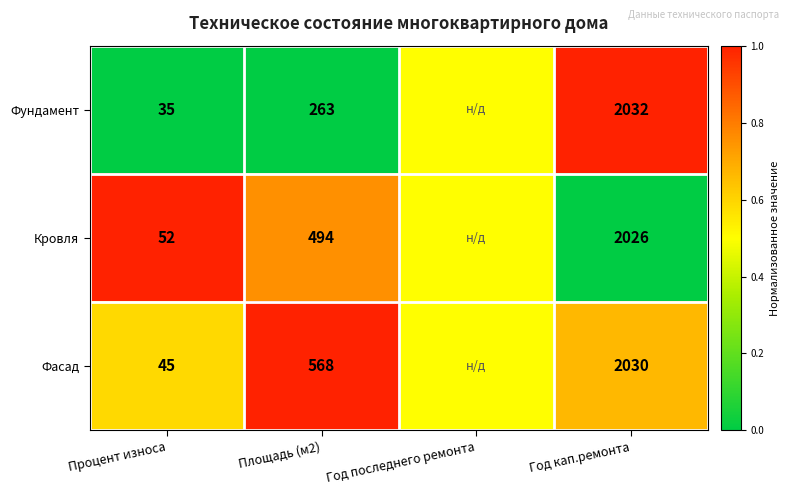

What is the sum of the Фундамент values at Процент износа and Площадь (м2)?

298.0